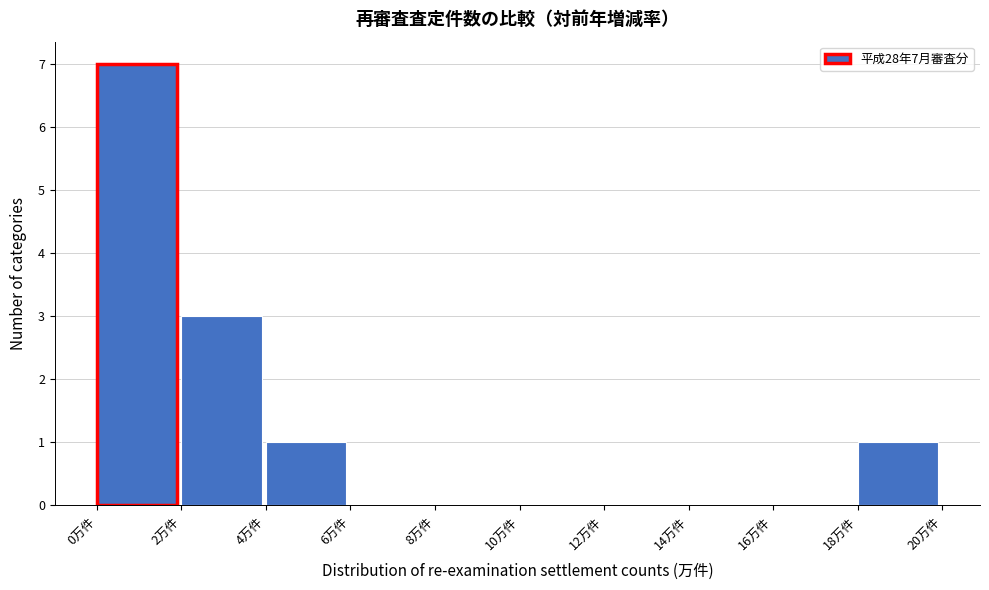

Over which range of the x-axis is the bar tallest?

0 to 2